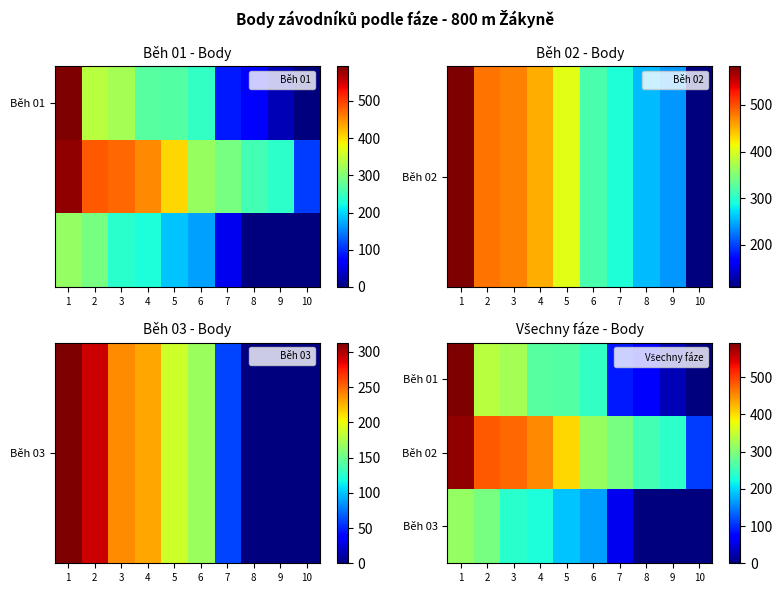

List the series in order of their peak value, highest first.

Běh 01, Běh 02, Běh 03